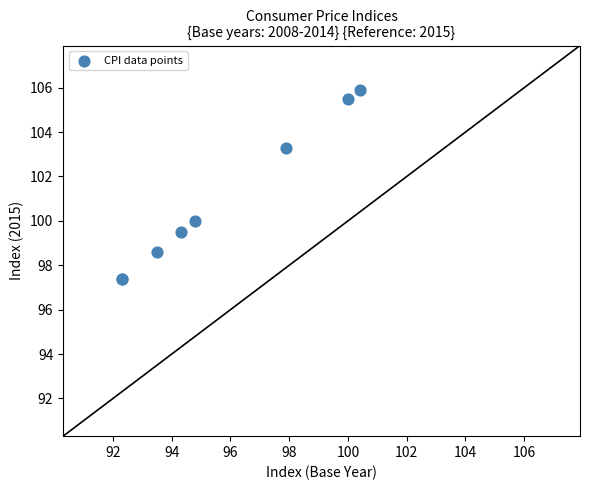

What Y value in the scatter plot is closest to 101?

100.0